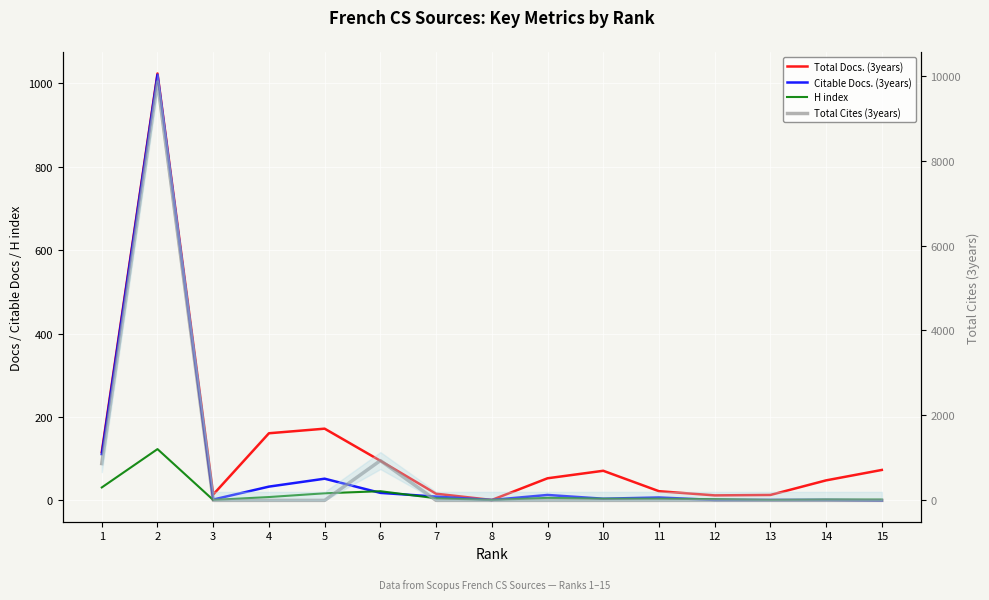

How many interior local valleys does the Citable Docs. (3years) series have?

3